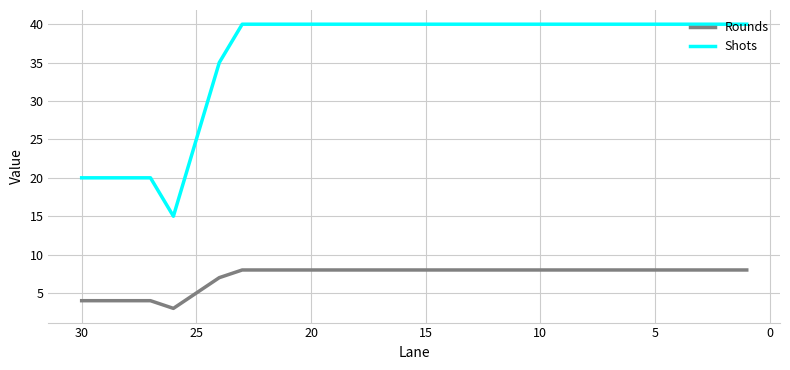

What is the value of the Rounds point at the 25th from the left?

8